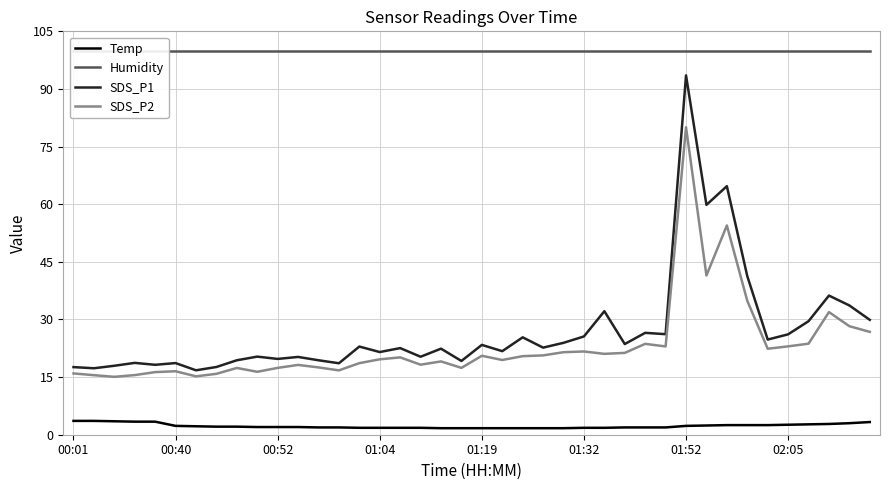

The SDS_P1 series shows 17.6 at 00:01. True or false?

True